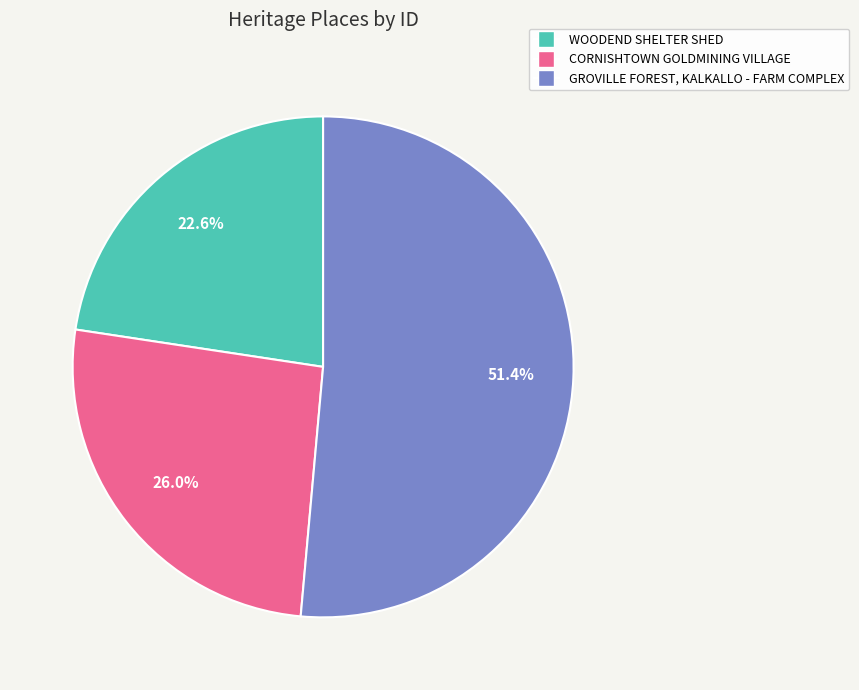

Rank the categories by value from lowest to highest.

WOODEND SHELTER SHED, CORNISHTOWN GOLDMINING VILLAGE, GROVILLE FOREST, KALKALLO - FARM COMPLEX